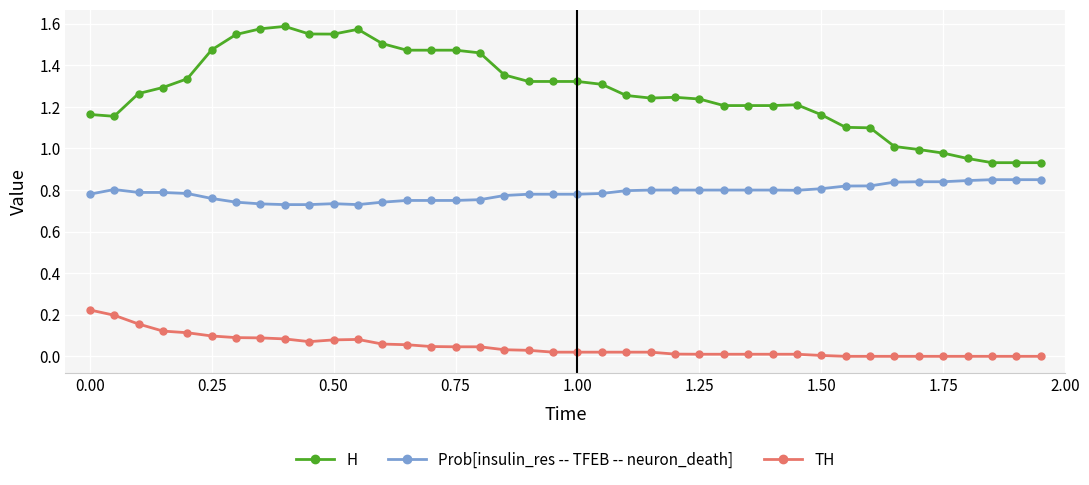

Count the number of categories in the chart.

40